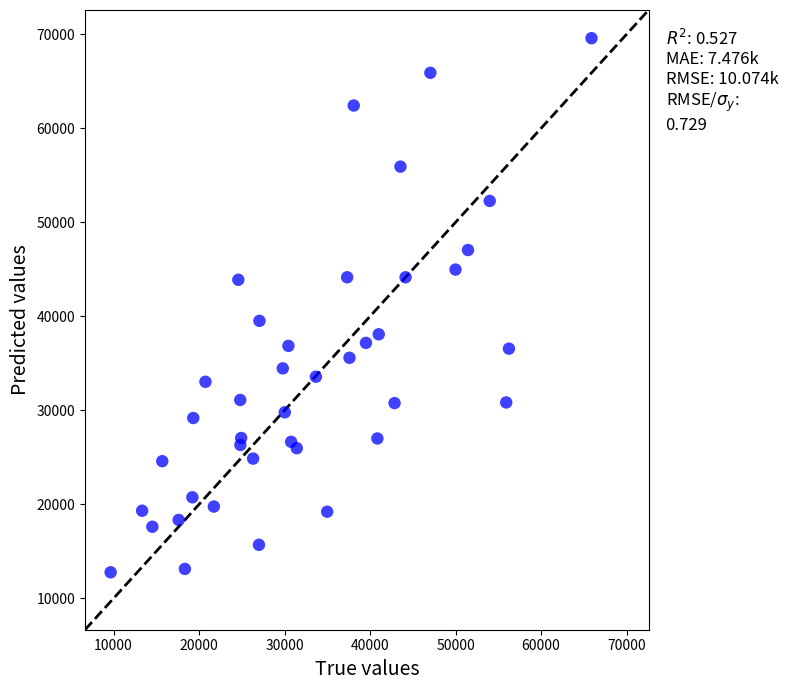

What Y value in the scatter plot is closest to 41171?

39512.4